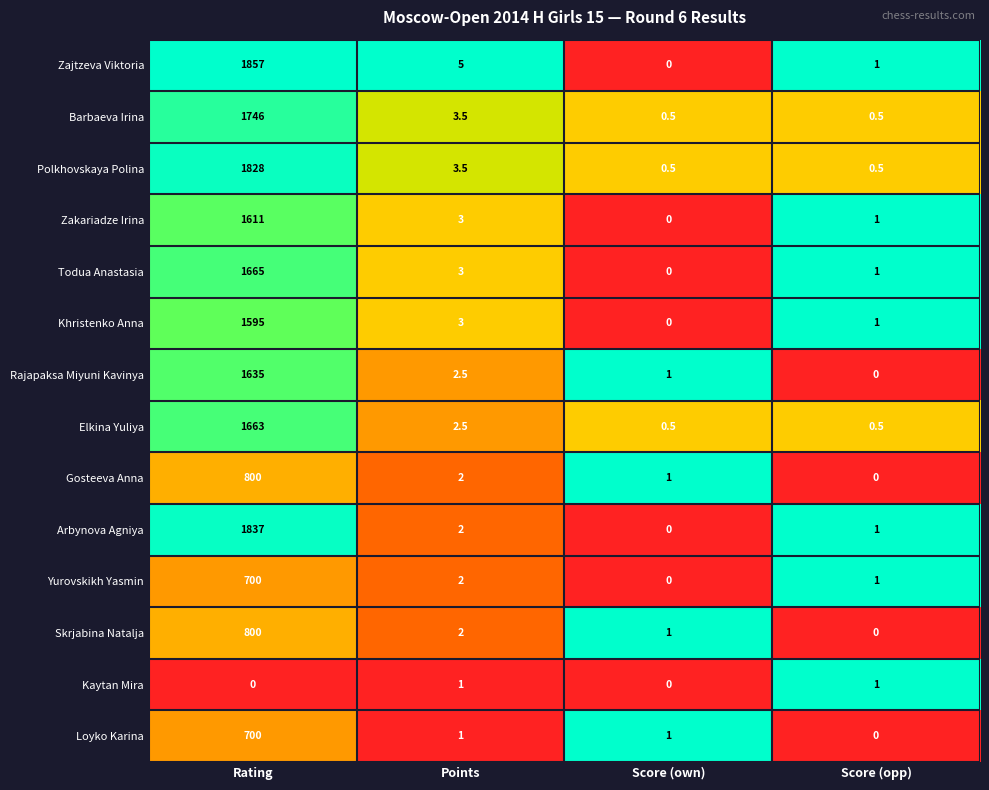

What is the difference between the maximum and minimum values in the Rajapaksa Miyuni Kavinya series?

1635.0